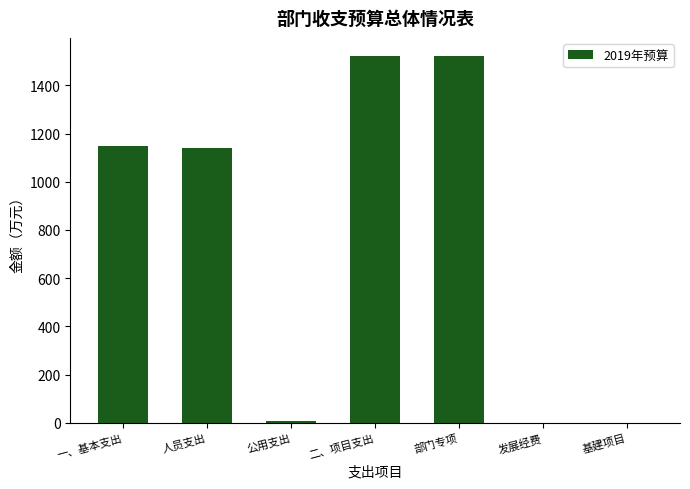

How many distinct data groups are displayed?

1